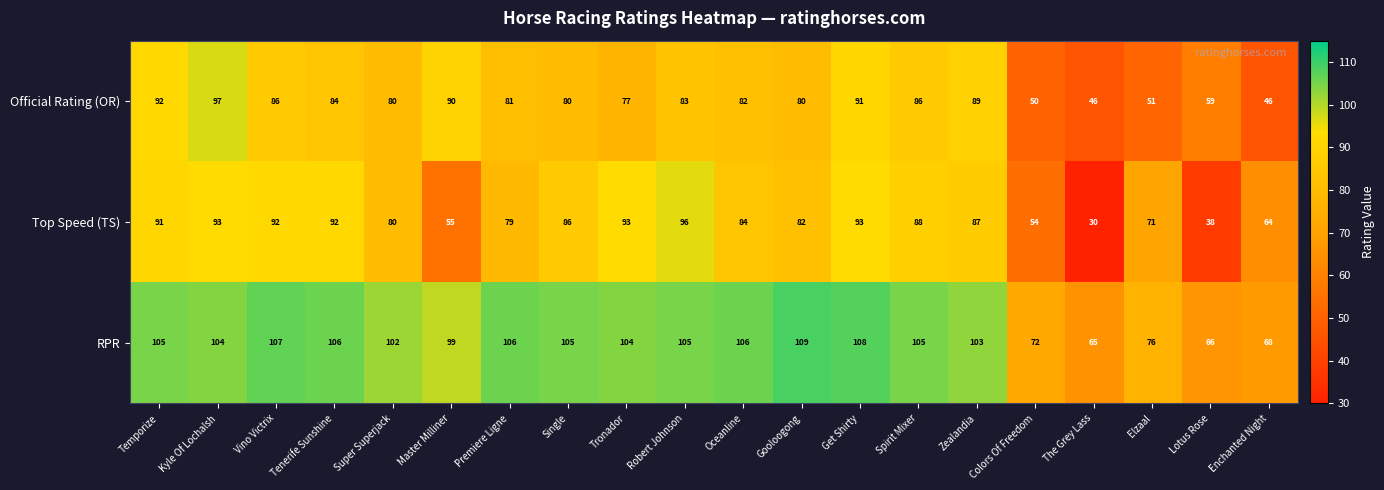

The value of RPR at Get Shirty is 108. True or false?

True